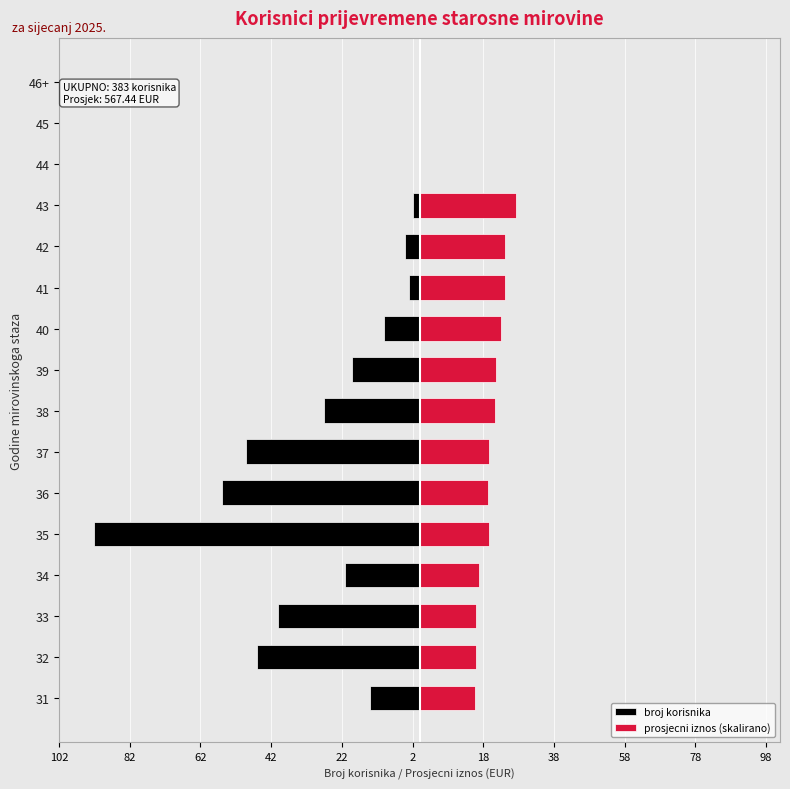

How many data points in broj korisnika are above -14?

7